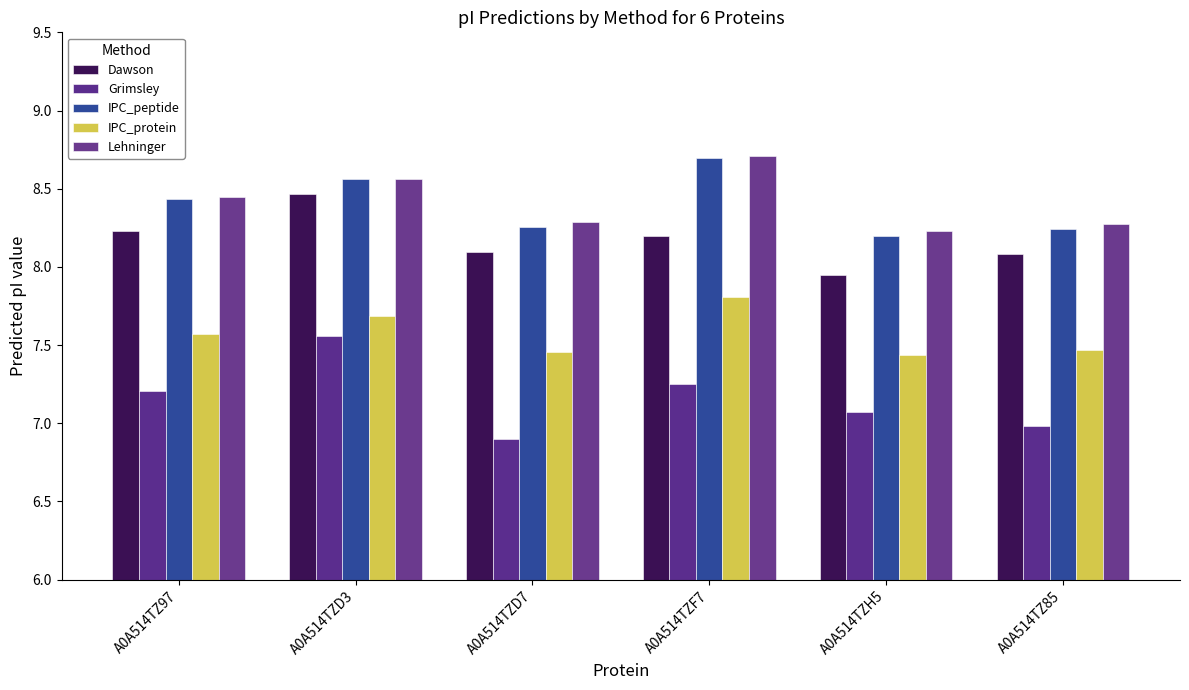

What position from the left is A0A514TZF7?

4